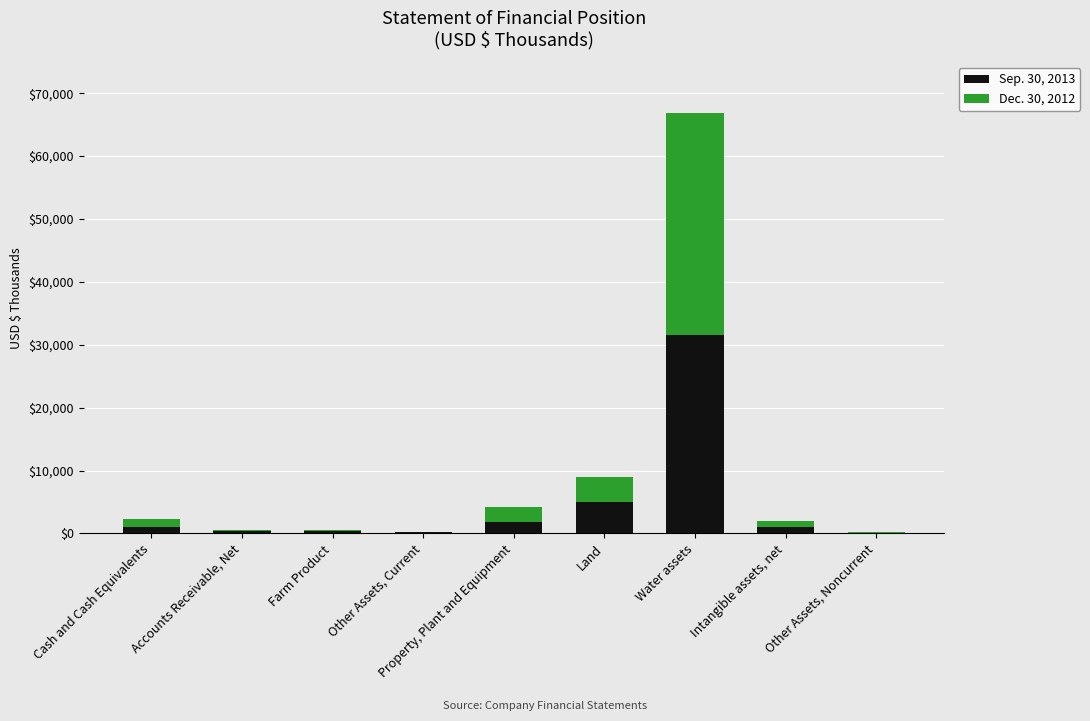

What is the total value across all series at Water assets?

66924